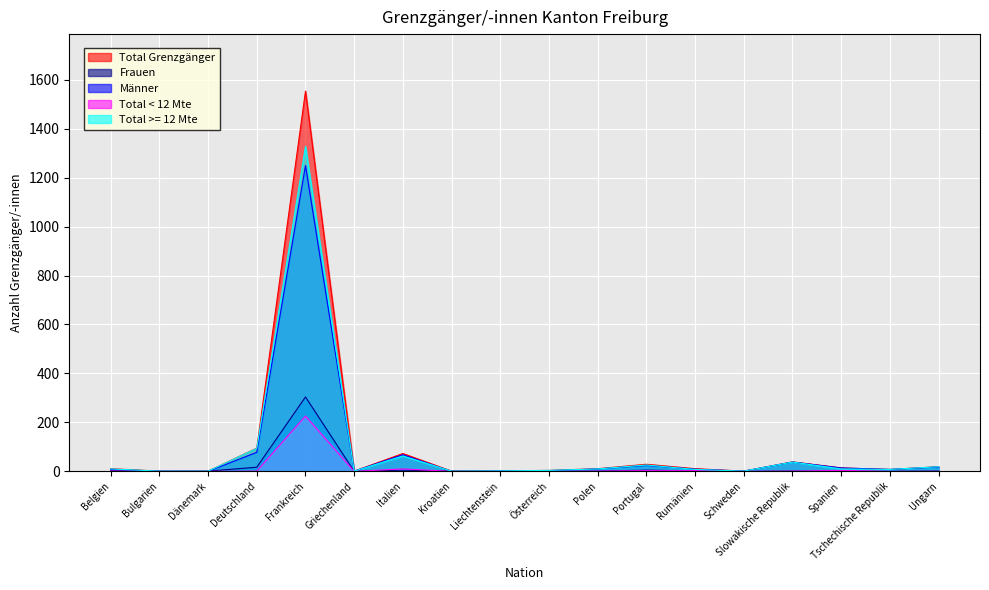

At which label does Total >= 12 Mte first exceed 10?

Deutschland